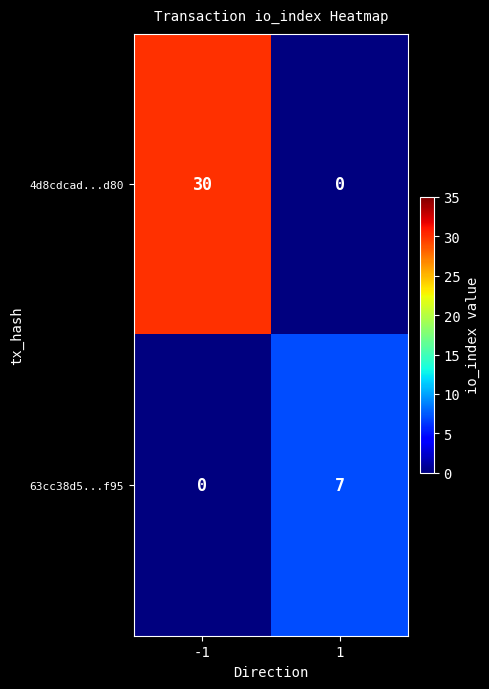

What is the maximum value for 4d8cdcad...d80?

30